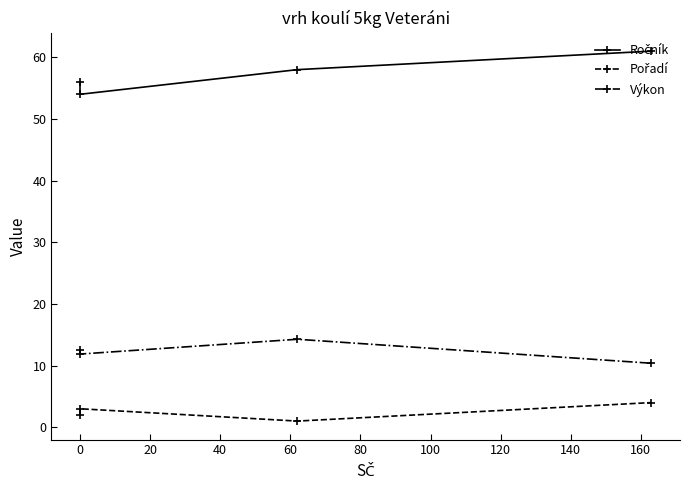

Count the number of categories in the chart.

4